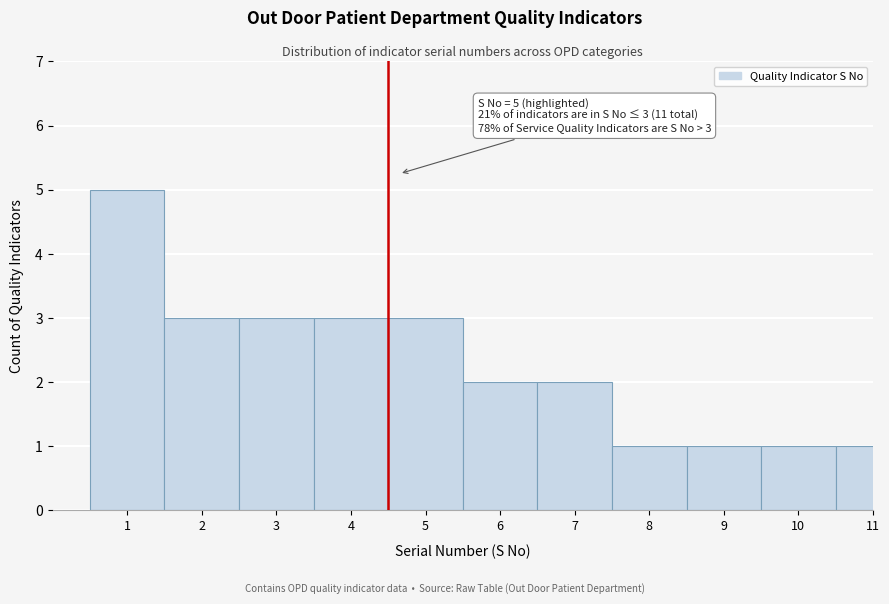

Reading left to right, extract all data points from this chart.

1=5	2=3	3=3	4=3	5=3	6=2	7=2	8=1	9=1	10=1	11=1